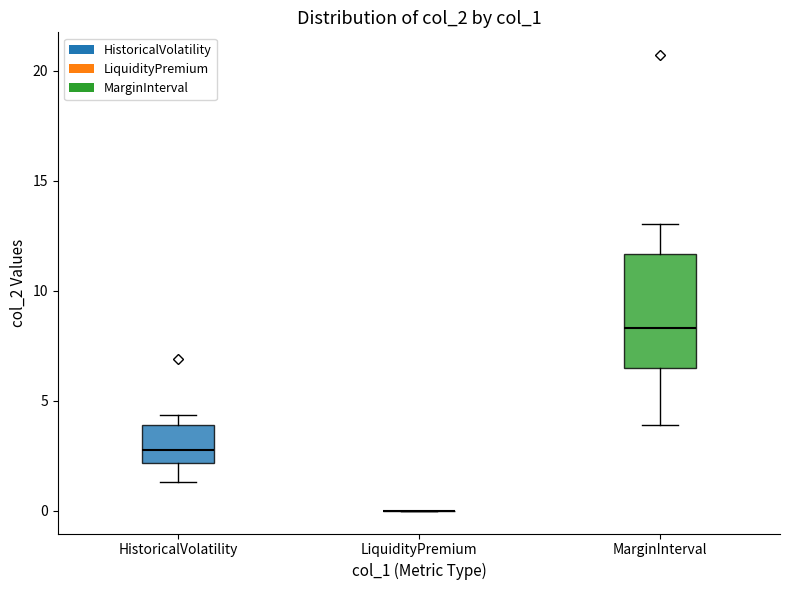

Comparing the boxes themselves (not the whiskers), which one is the tallest?

MarginInterval